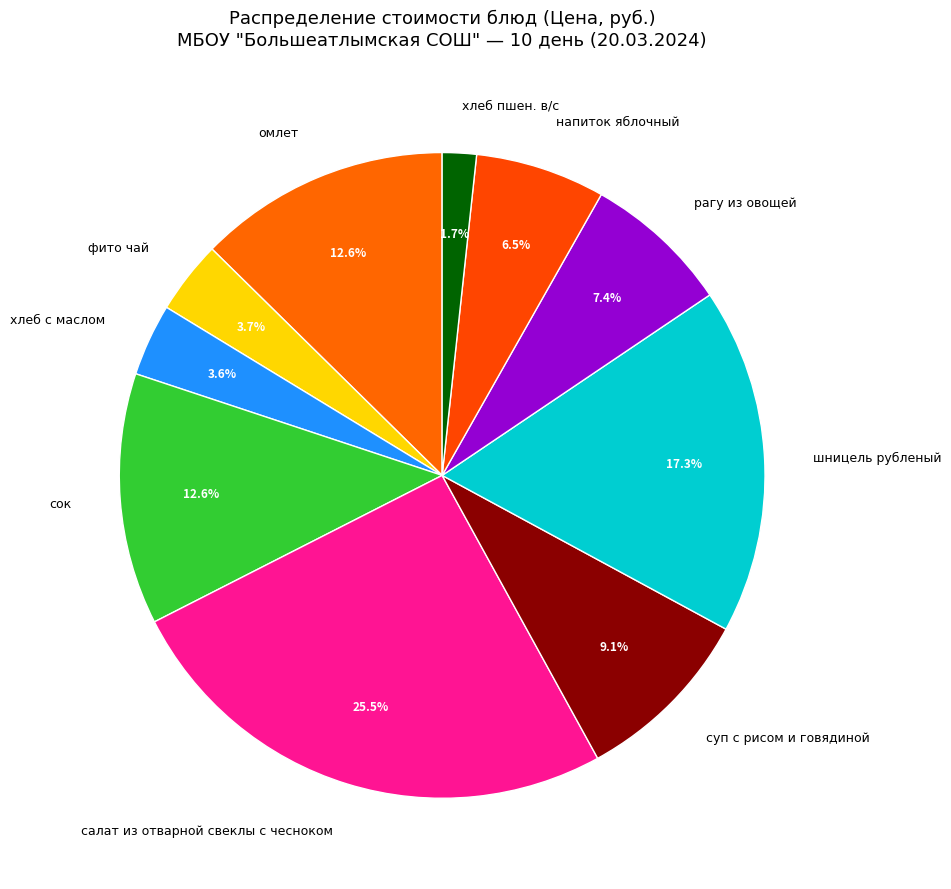

To the nearest percent, what percentage of the pie is хлеб с маслом?

4%